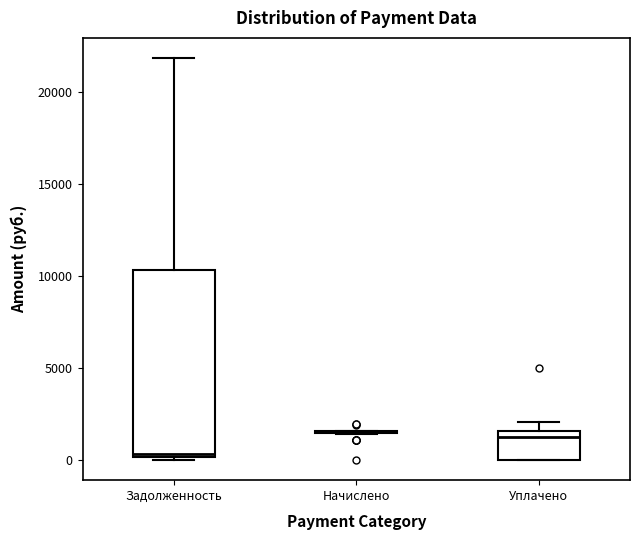

Comparing the boxes themselves (not the whiskers), which one is the tallest?

Задолженность